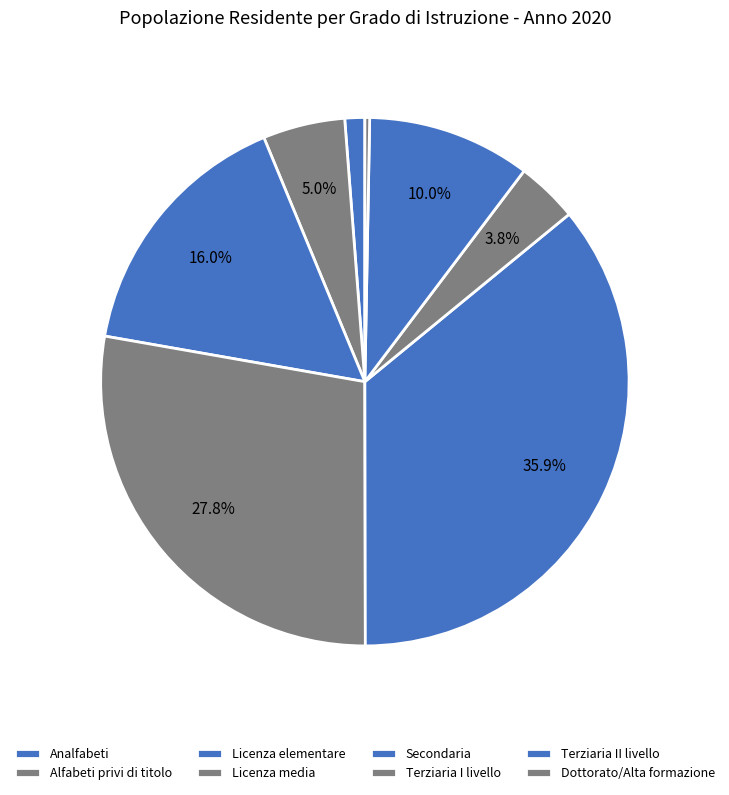

What is the change in value from Analfabeti to Alfabeti privi di titolo?

+3.8